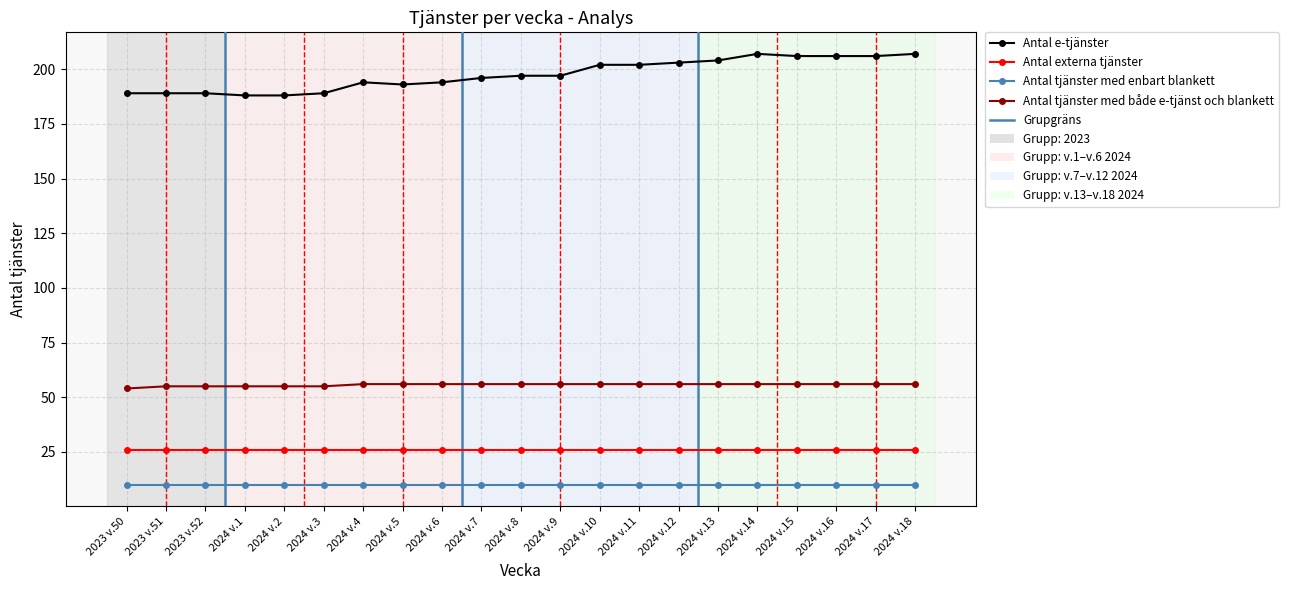

Reading left to right, extract all data points from this chart.

Antal e-tjänster: 2023 v.50=189	2023 v.51=189	2023 v.52=189	2024 v.1=188	2024 v.2=188	2024 v.3=189	2024 v.4=194	2024 v.5=193	2024 v.6=194	2024 v.7=196	2024 v.8=197	2024 v.9=197	2024 v.10=202	2024 v.11=202	2024 v.12=203	2024 v.13=204	2024 v.14=207	2024 v.15=206	2024 v.16=206	2024 v.17=206	2024 v.18=207
Antal externa tjänster: 2023 v.50=26	2023 v.51=26	2023 v.52=26	2024 v.1=26	2024 v.2=26	2024 v.3=26	2024 v.4=26	2024 v.5=26	2024 v.6=26	2024 v.7=26	2024 v.8=26	2024 v.9=26	2024 v.10=26	2024 v.11=26	2024 v.12=26	2024 v.13=26	2024 v.14=26	2024 v.15=26	2024 v.16=26	2024 v.17=26	2024 v.18=26
Antal tjänster med enbart blankett: 2023 v.50=10	2023 v.51=10	2023 v.52=10	2024 v.1=10	2024 v.2=10	2024 v.3=10	2024 v.4=10	2024 v.5=10	2024 v.6=10	2024 v.7=10	2024 v.8=10	2024 v.9=10	2024 v.10=10	2024 v.11=10	2024 v.12=10	2024 v.13=10	2024 v.14=10	2024 v.15=10	2024 v.16=10	2024 v.17=10	2024 v.18=10
Antal tjänster med både e-tjänst och blankett: 2023 v.50=54	2023 v.51=55	2023 v.52=55	2024 v.1=55	2024 v.2=55	2024 v.3=55	2024 v.4=56	2024 v.5=56	2024 v.6=56	2024 v.7=56	2024 v.8=56	2024 v.9=56	2024 v.10=56	2024 v.11=56	2024 v.12=56	2024 v.13=56	2024 v.14=56	2024 v.15=56	2024 v.16=56	2024 v.17=56	2024 v.18=56